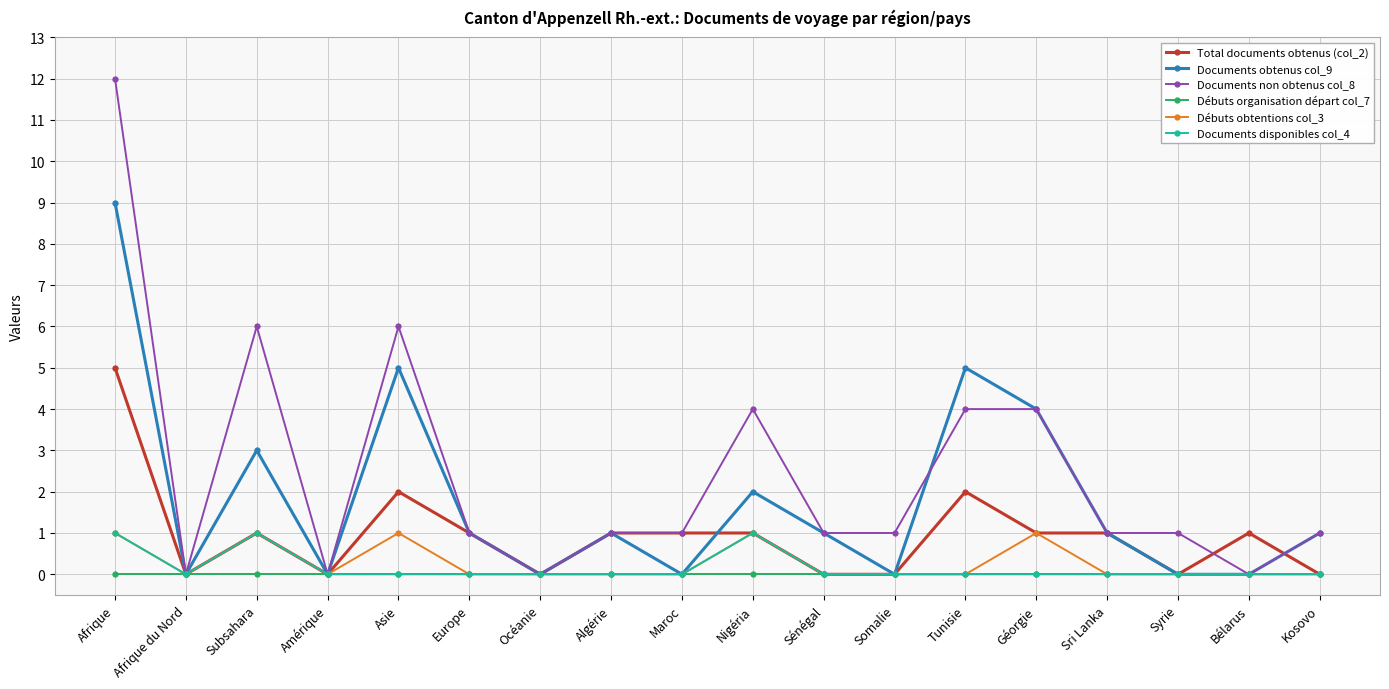

Does the chart have visible grid lines?

Yes